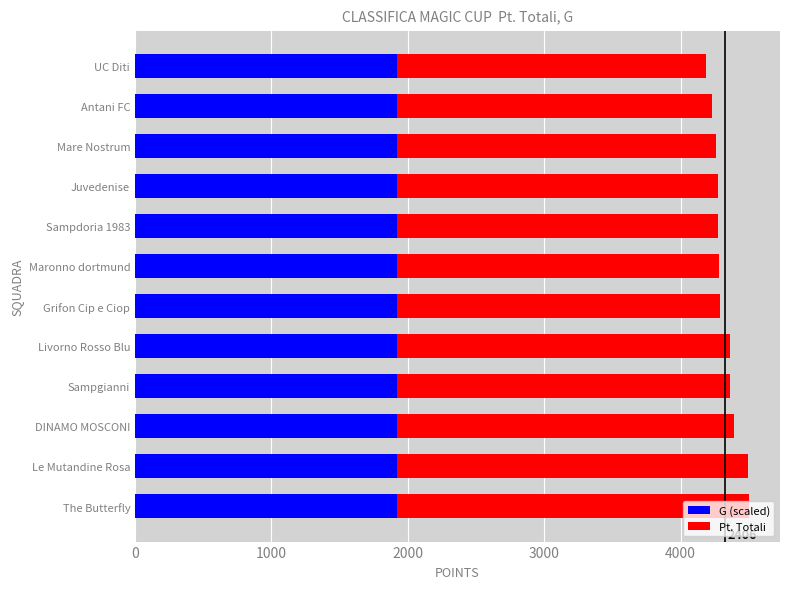

What is the highest value of the G (scaled) series?

1920.0